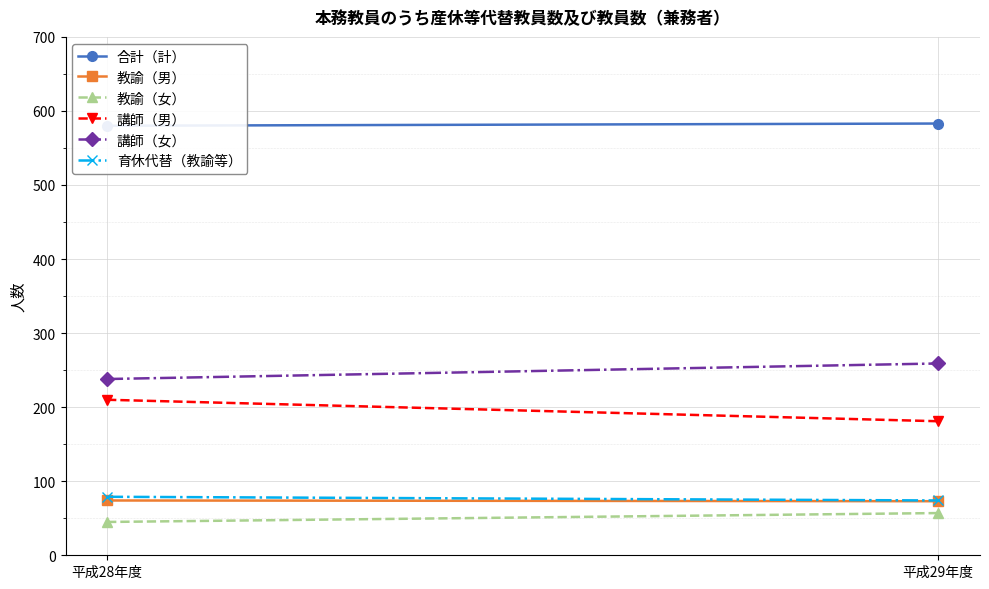

At how many categories does at least one series exceed 230?

2